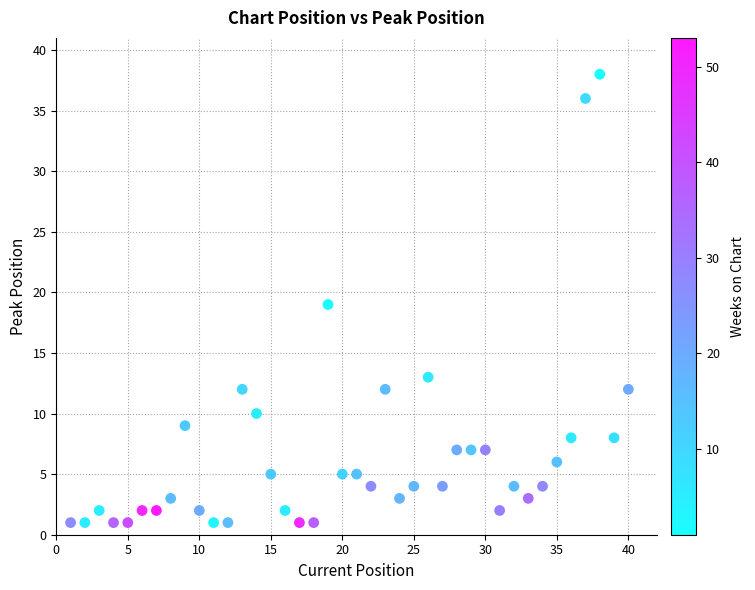

What is the range of X values (max minus min)?

39